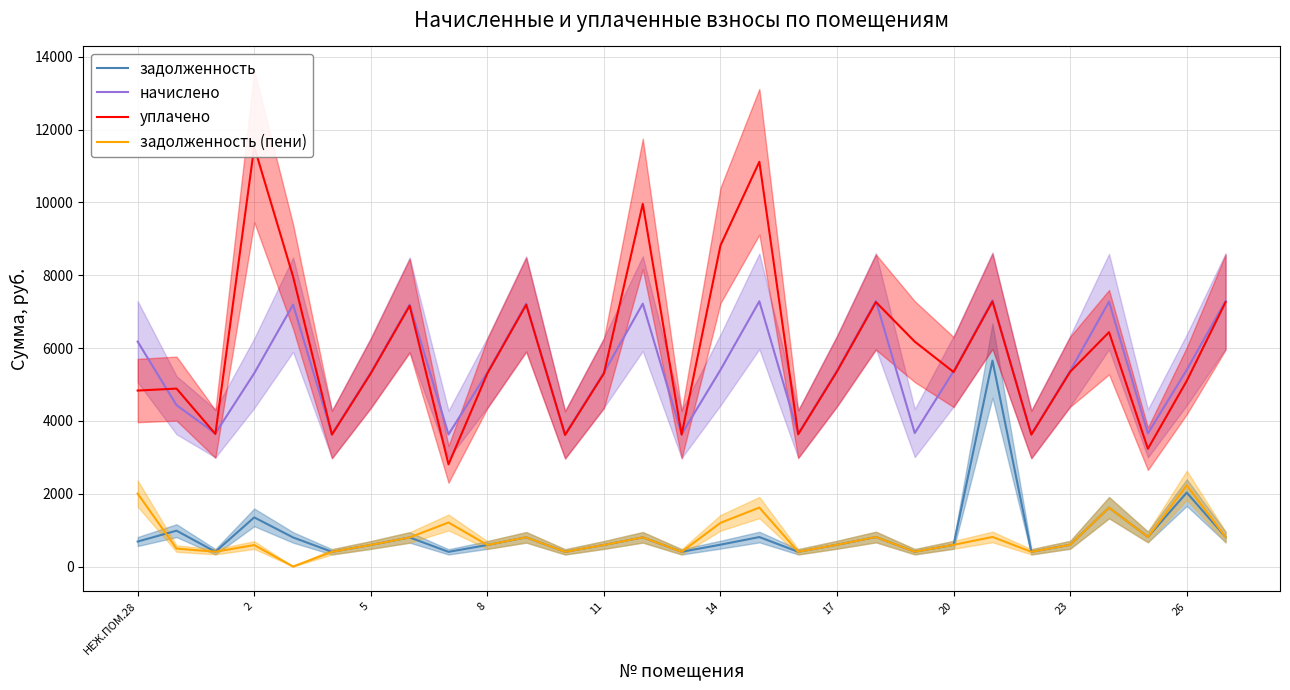

True or false: начислено and задолженность intersect in this chart.

False